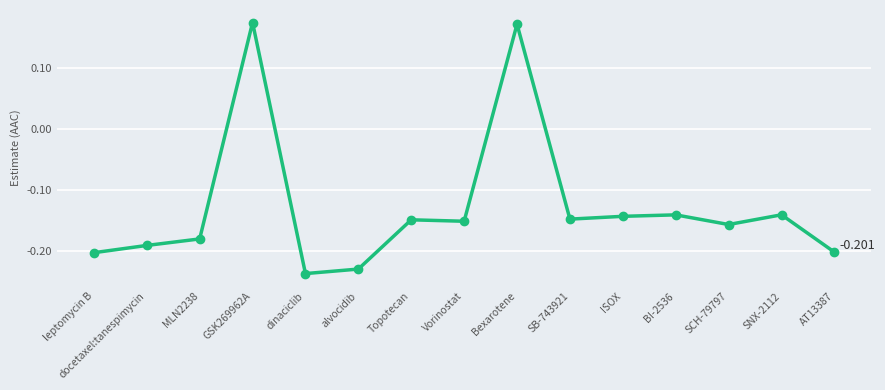

What is the label of the 11th point from the left?

ISOX